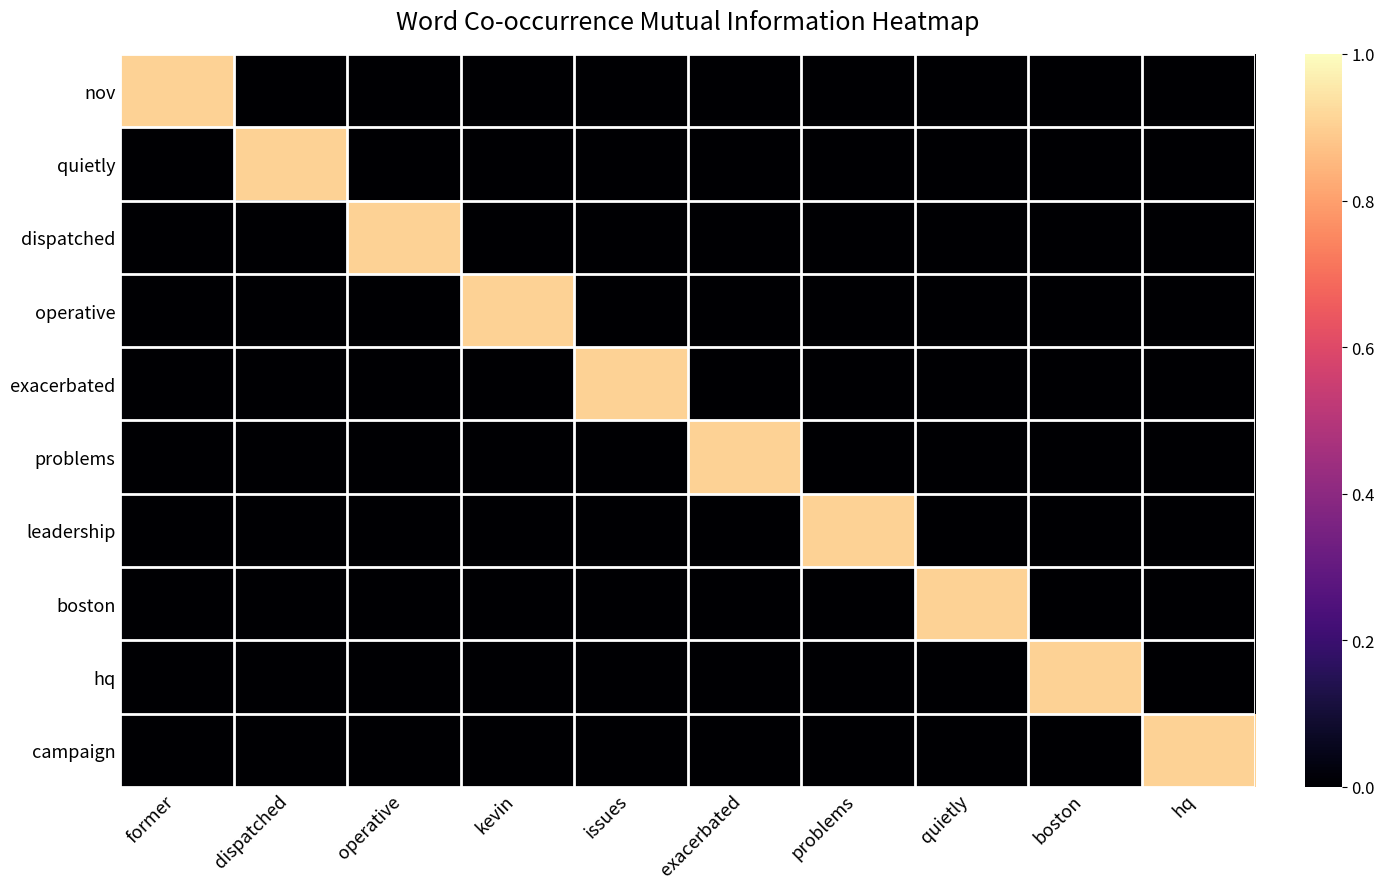

Reading left to right, list all the values displayed in this chart.

nov: former=0.9	dispatched=0.0	operative=0.0	kevin=0.0	issues=0.0	exacerbated=0.0	problems=0.0	quietly=0.0	boston=0.0	hq=0.0
quietly: former=0.0	dispatched=0.9	operative=0.0	kevin=0.0	issues=0.0	exacerbated=0.0	problems=0.0	quietly=0.0	boston=0.0	hq=0.0
dispatched: former=0.0	dispatched=0.0	operative=0.9	kevin=0.0	issues=0.0	exacerbated=0.0	problems=0.0	quietly=0.0	boston=0.0	hq=0.0
operative: former=0.0	dispatched=0.0	operative=0.0	kevin=0.9	issues=0.0	exacerbated=0.0	problems=0.0	quietly=0.0	boston=0.0	hq=0.0
exacerbated: former=0.0	dispatched=0.0	operative=0.0	kevin=0.0	issues=0.9	exacerbated=0.0	problems=0.0	quietly=0.0	boston=0.0	hq=0.0
problems: former=0.0	dispatched=0.0	operative=0.0	kevin=0.0	issues=0.0	exacerbated=0.9	problems=0.0	quietly=0.0	boston=0.0	hq=0.0
leadership: former=0.0	dispatched=0.0	operative=0.0	kevin=0.0	issues=0.0	exacerbated=0.0	problems=0.9	quietly=0.0	boston=0.0	hq=0.0
boston: former=0.0	dispatched=0.0	operative=0.0	kevin=0.0	issues=0.0	exacerbated=0.0	problems=0.0	quietly=0.9	boston=0.0	hq=0.0
hq: former=0.0	dispatched=0.0	operative=0.0	kevin=0.0	issues=0.0	exacerbated=0.0	problems=0.0	quietly=0.0	boston=0.9	hq=0.0
campaign: former=0.0	dispatched=0.0	operative=0.0	kevin=0.0	issues=0.0	exacerbated=0.0	problems=0.0	quietly=0.0	boston=0.0	hq=0.9